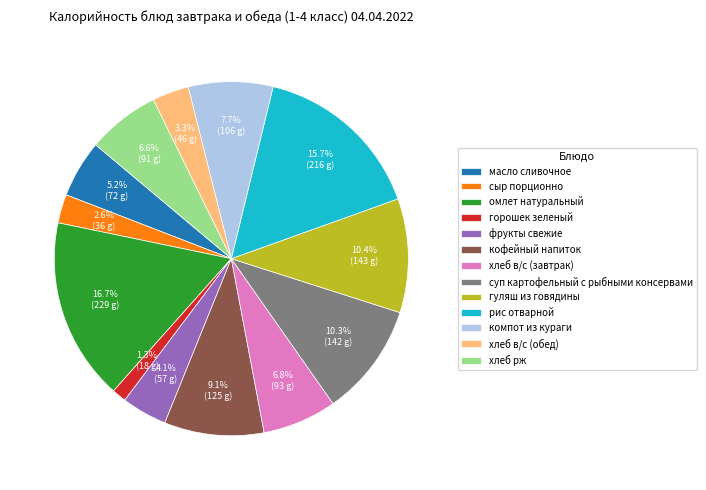

What is the largest slice in the pie chart?

омлет натуральный